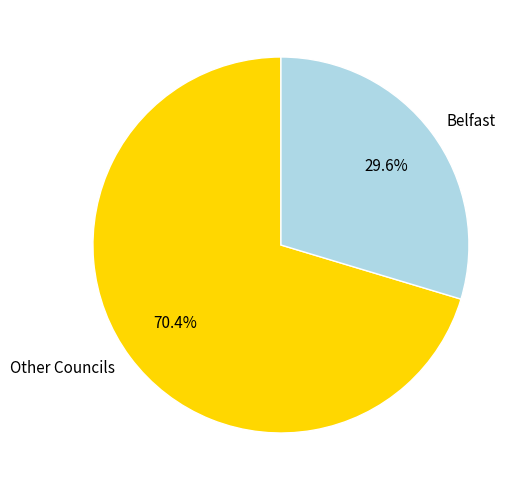

Is there a majority slice in this chart?

Yes